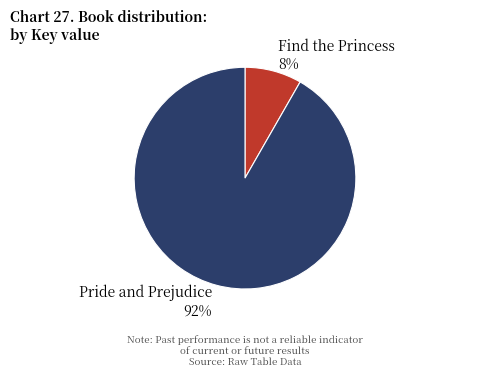

How many segments does this pie chart have?

2